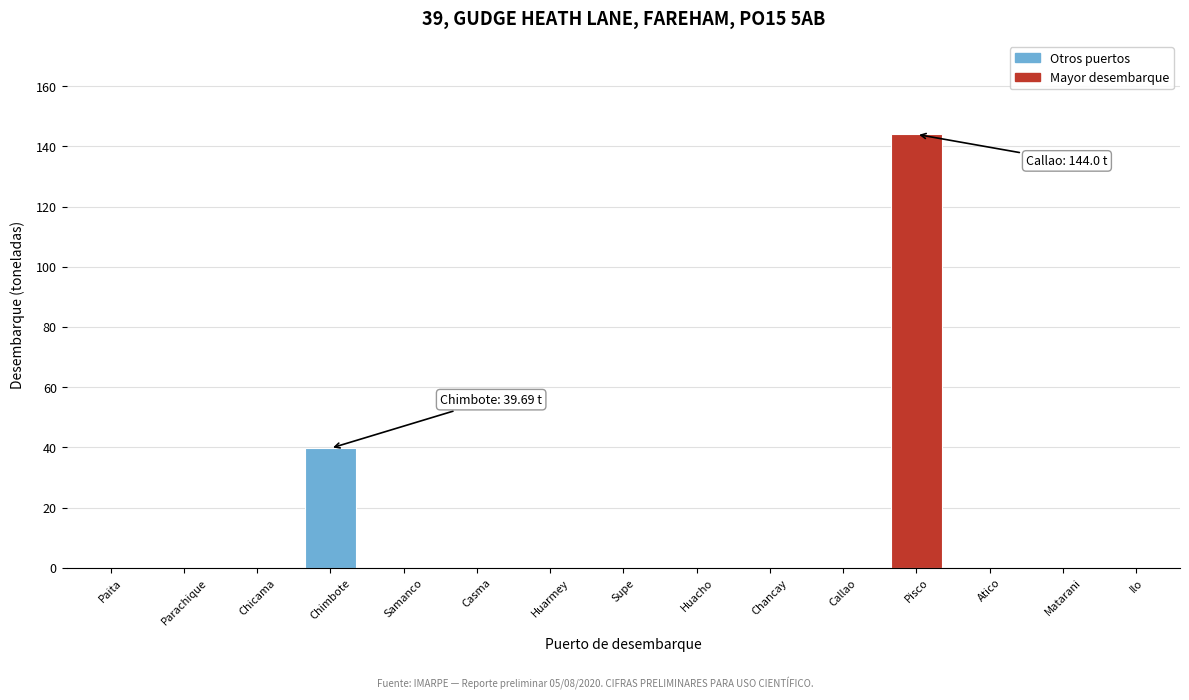

Reading left to right, transcribe all the data shown in this chart.

Paita=0.0	Parachique=0.0	Chicama=0.0	Chimbote=39.7	Samanco=0.0	Casma=0.0	Huarmey=0.0	Supe=0.0	Huacho=0.0	Chancay=0.0	Callao=0.0	Pisco=144.0	Atico=0.0	Matarani=0.0	Ilo=0.0